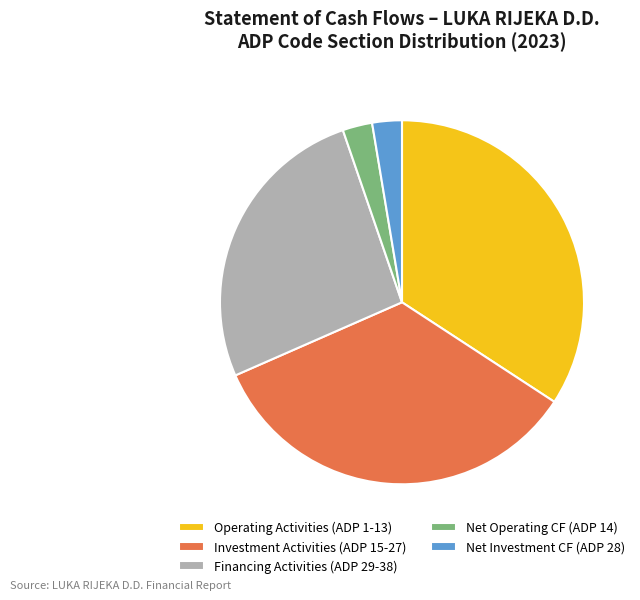

The Net Investment CF (ADP 28) slice represents 3% of the pie. True or false?

True